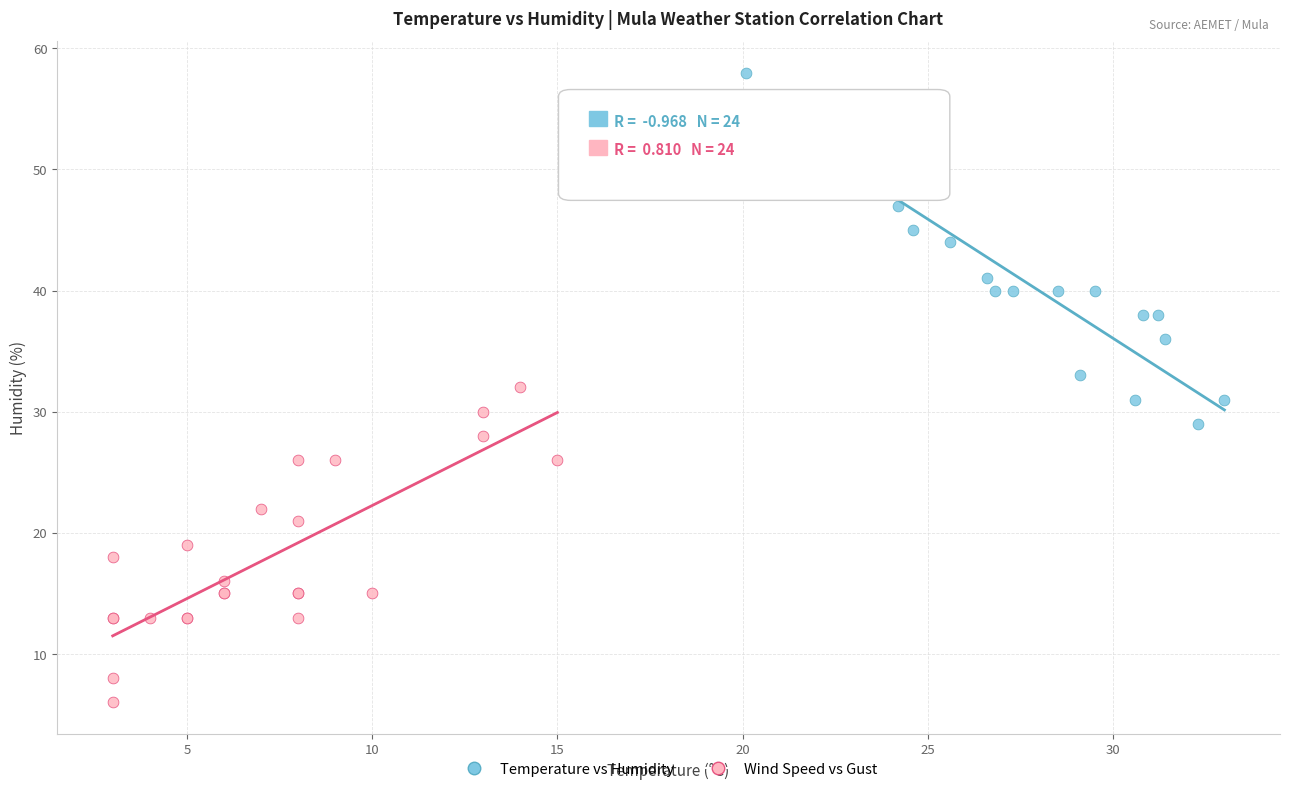

Which series reaches the minimum Y coordinate?

Wind Speed vs Gust